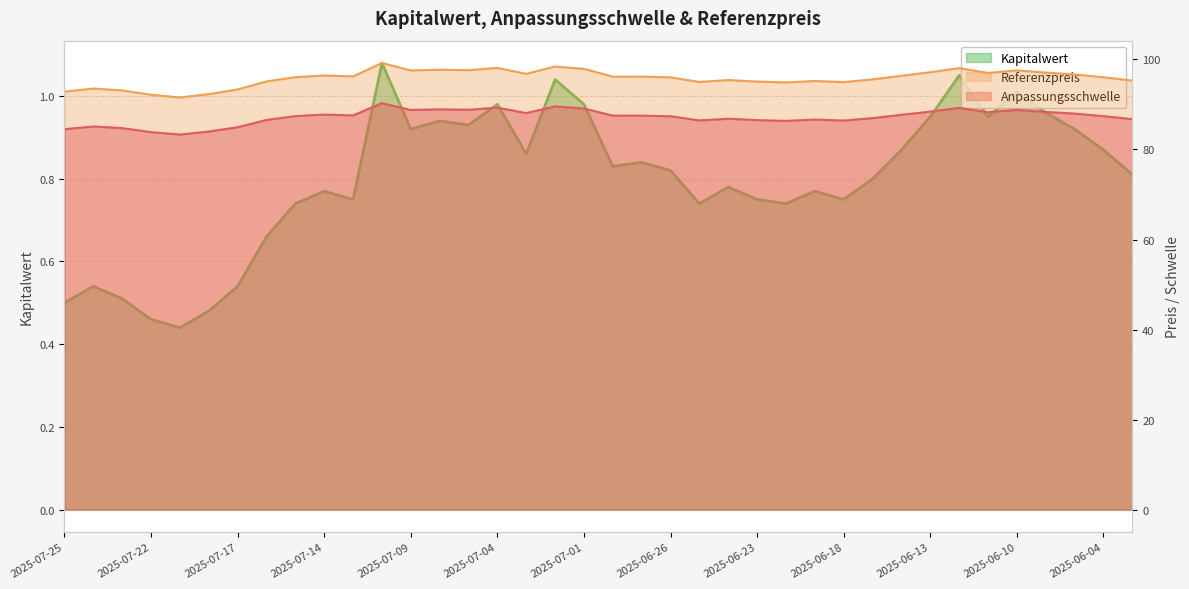

The Kapitalwert series shows 1.3 at 2025-06-25. True or false?

False